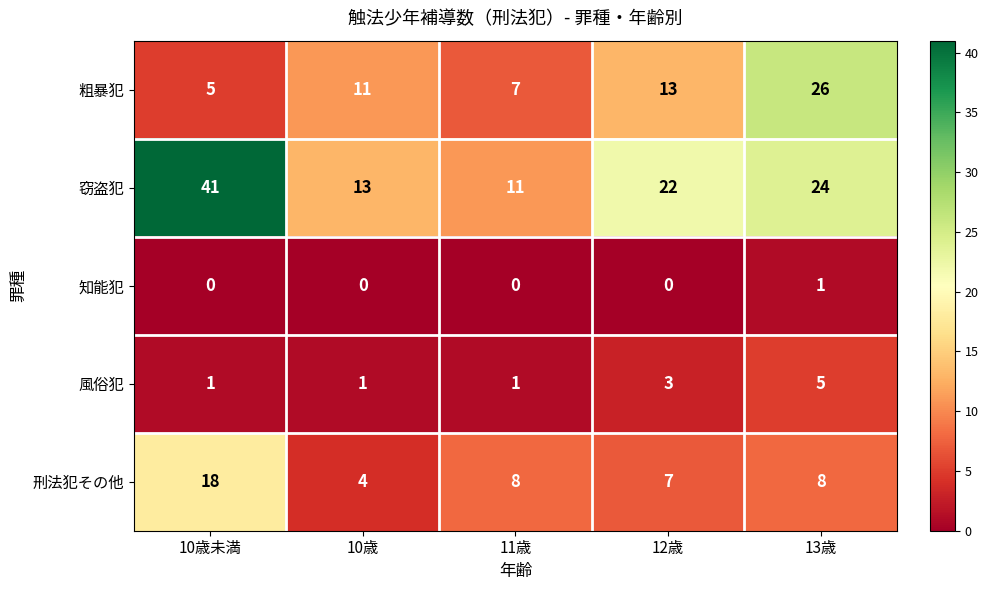

At how many categories does at least one series exceed 34?

1